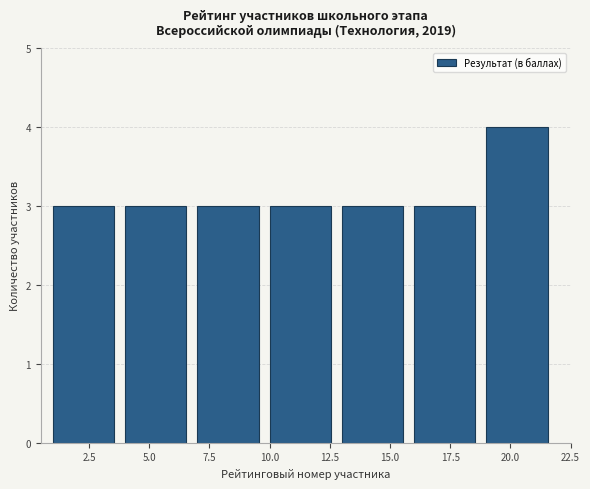

Which range on the x-axis has the tallest bar?

19 to 22